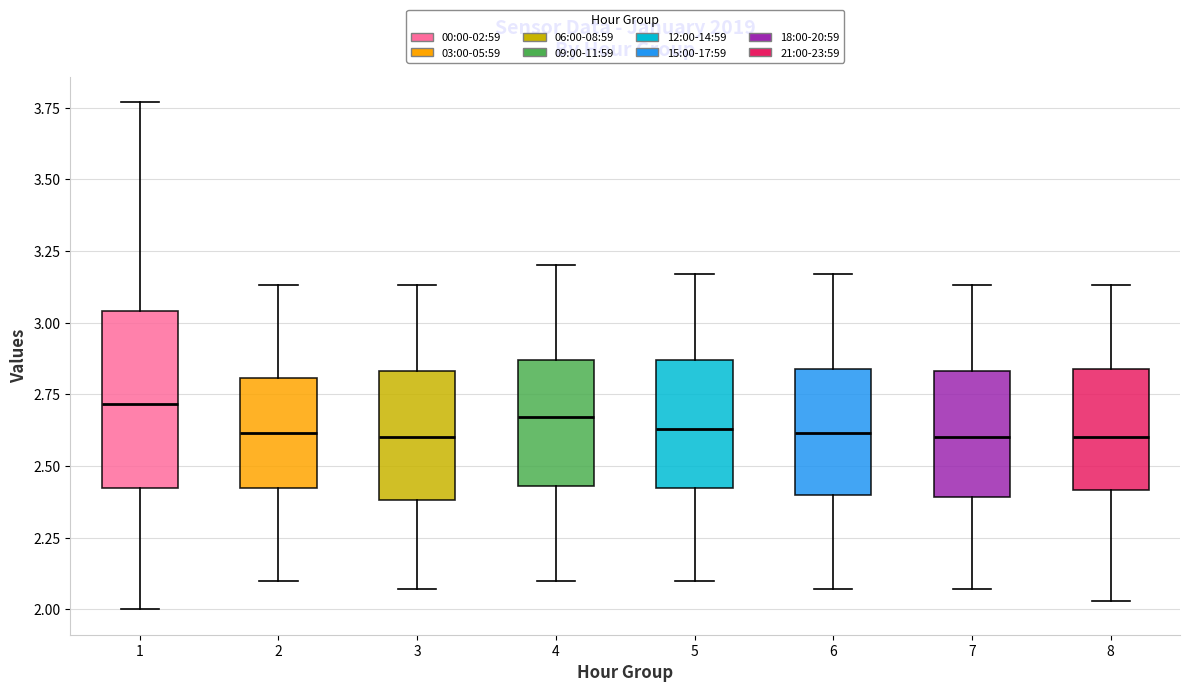

Reading left to right, transcribe this box plot: for each box, give where its median line is, the range the box spans, and where its two whiskers end, as read against the y-axis. The values are not printed on the chart, so give them approximately, as read against the axis.

1: median 2.70, box 2.40 to 3.05, whiskers 2.00 to 3.75
2: median 2.60, box 2.40 to 2.80, whiskers 2.10 to 3.15
3: median 2.60, box 2.40 to 2.85, whiskers 2.05 to 3.15
4: median 2.65, box 2.45 to 2.85, whiskers 2.10 to 3.20
5: median 2.65, box 2.40 to 2.85, whiskers 2.10 to 3.15
6: median 2.60, box 2.40 to 2.85, whiskers 2.05 to 3.15
7: median 2.60, box 2.40 to 2.85, whiskers 2.05 to 3.15
8: median 2.60, box 2.40 to 2.85, whiskers 2.05 to 3.15